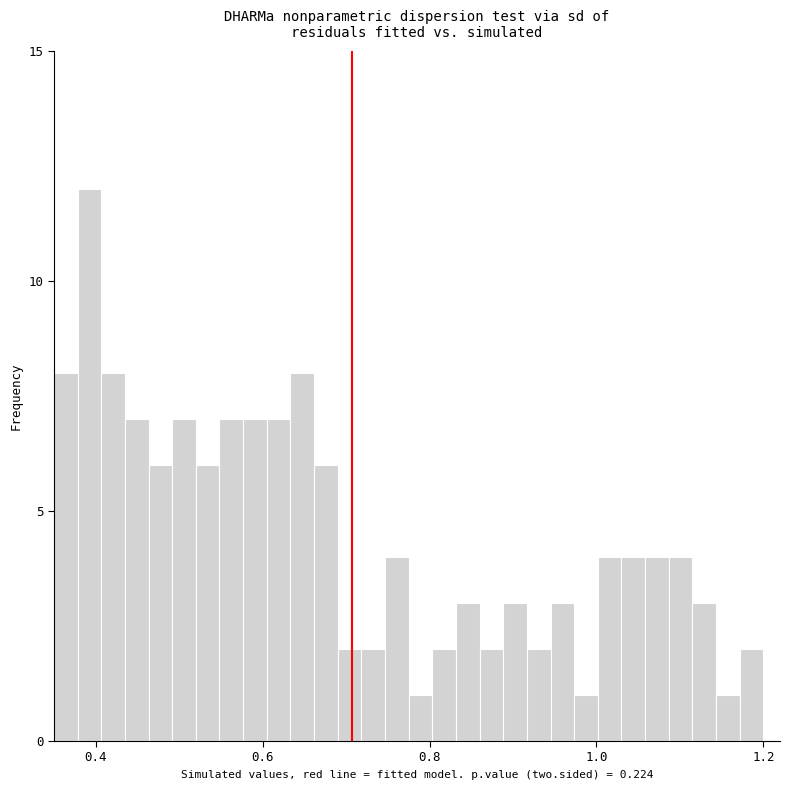

Read against the x-axis, roughly where is the centre of the tallest bar?

0.40